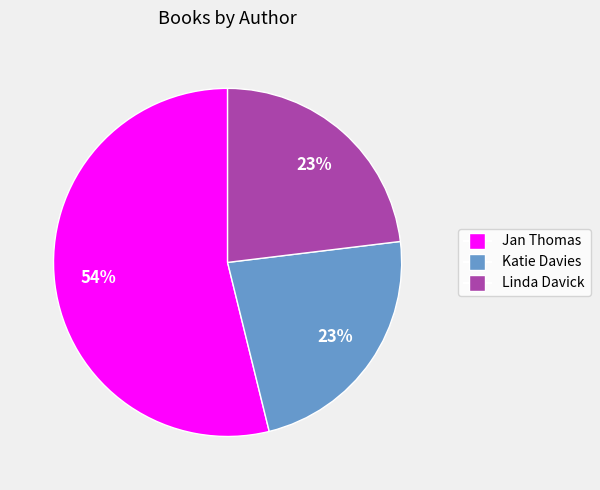

To the nearest percent, what portion does Linda Davick represent?

23%